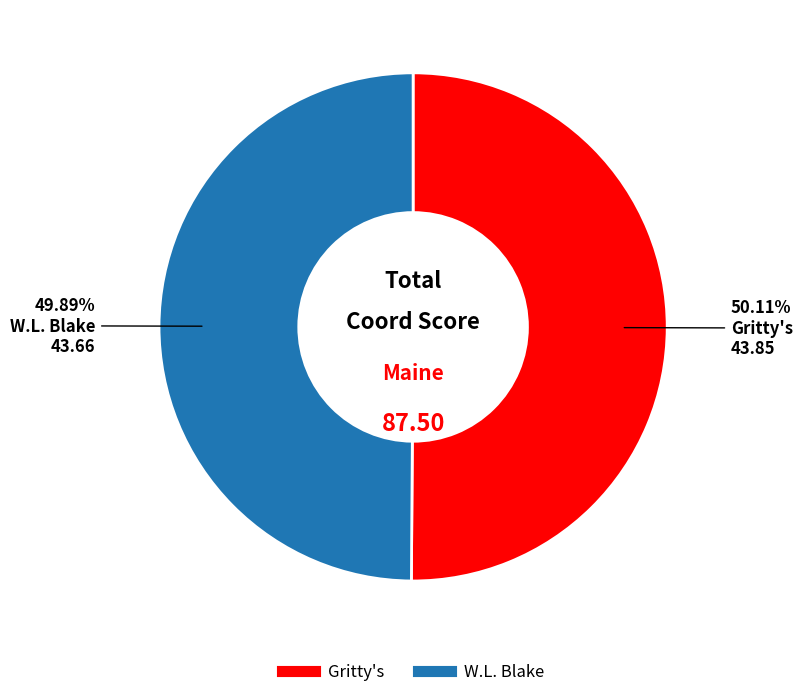

The W.L. Blake slice represents 50% of the pie. True or false?

True